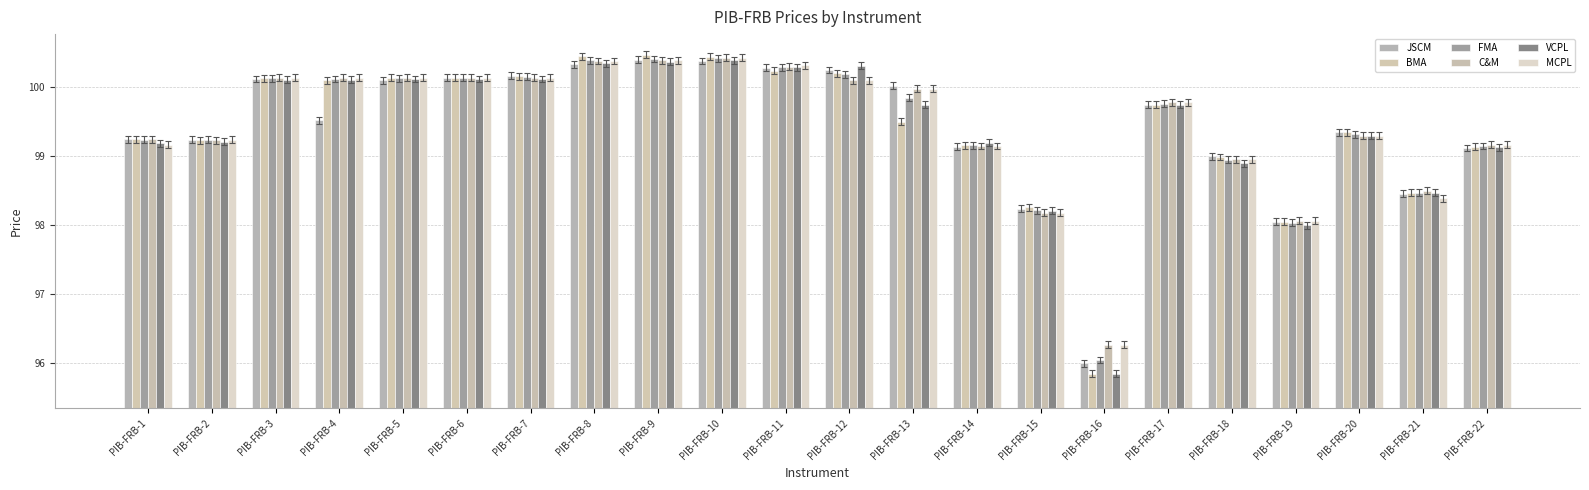

What is the difference between the maximum and minimum values in the MCPL series?

4.2